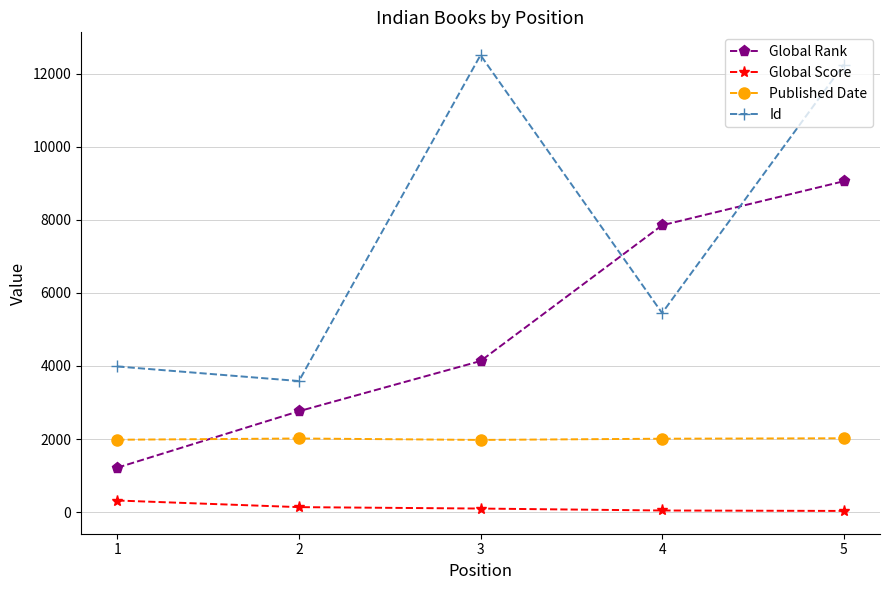

How many lines are shown in the chart?

4